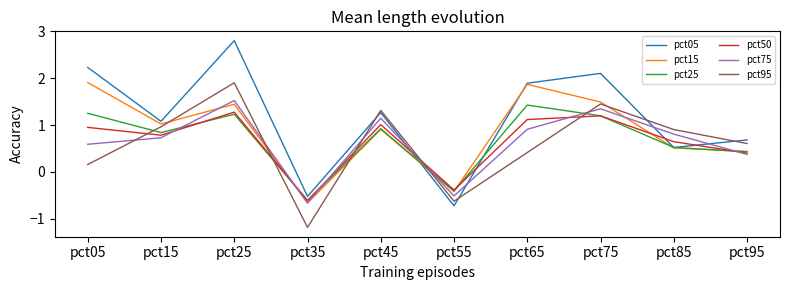

What is the total value across all series at pct25?

10.2